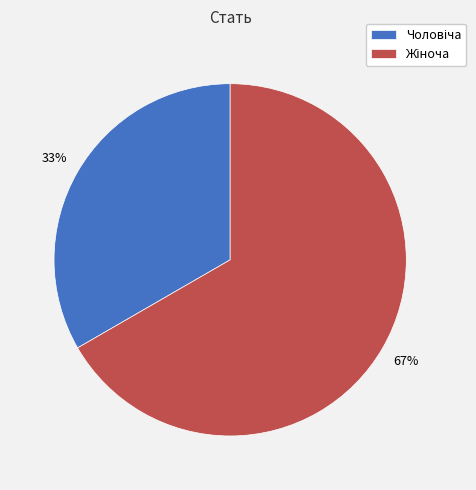

To the nearest percent, what is the average slice percentage?

50%